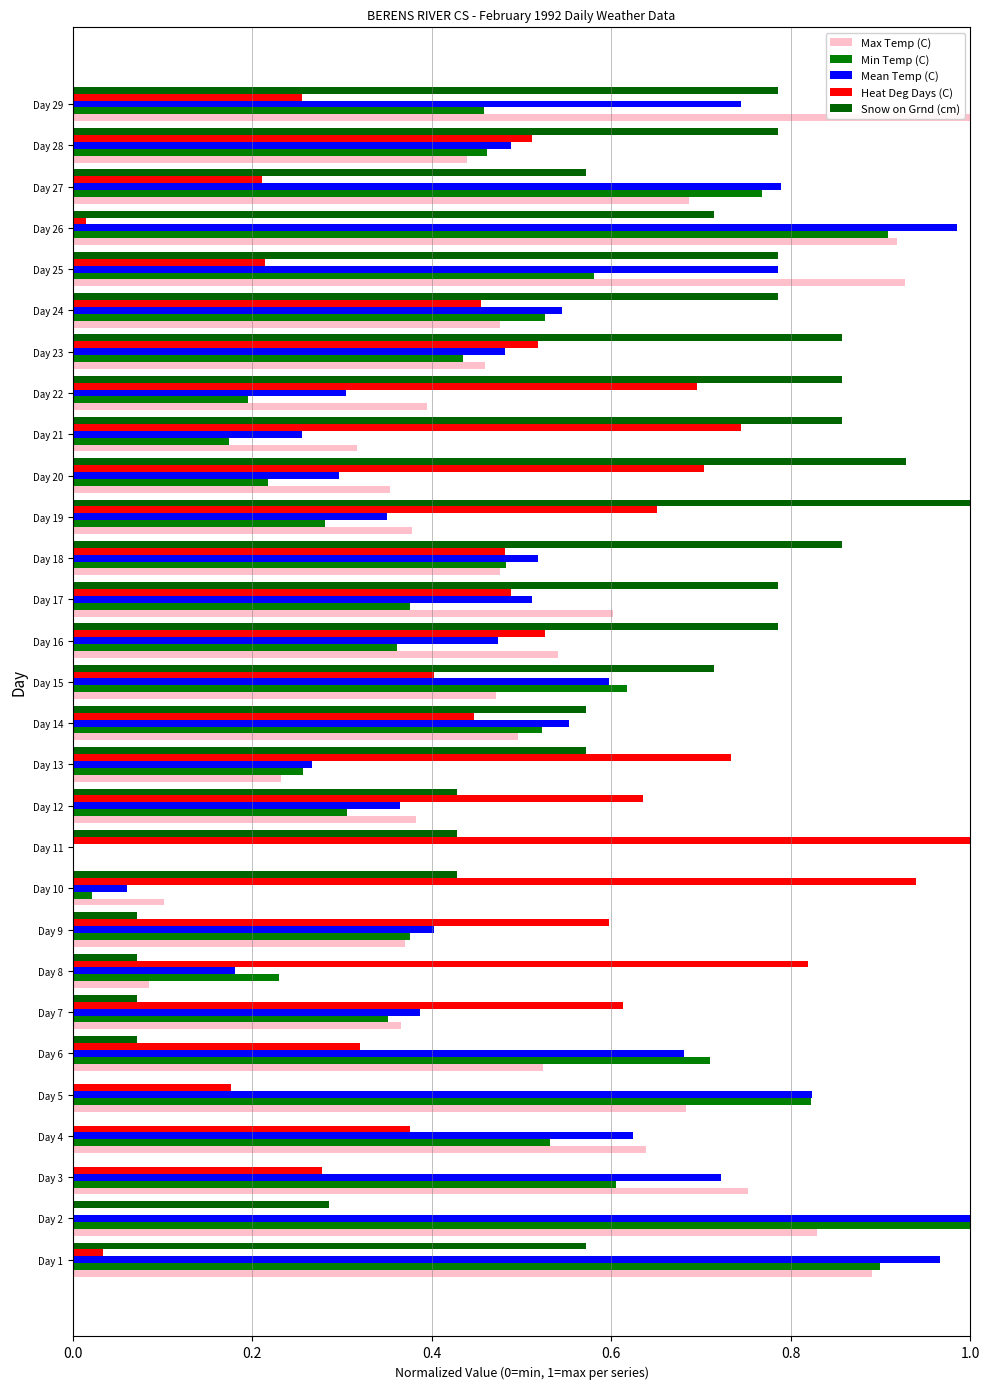

Reading left to right, what are all the values shown in this chart?

Max Temp (C): 0.9	0.8	0.8	0.6	0.7	0.5	0.4	0.1	0.4	0.1	0.0	0.4	0.2	0.5	0.5	0.5	0.6	0.5	0.4	0.4	0.3	0.4	0.5	0.5	0.9	0.9	0.7	0.4	1.0
Min Temp (C): 0.9	1.0	0.6	0.5	0.8	0.7	0.4	0.2	0.4	0.0	0.0	0.3	0.3	0.5	0.6	0.4	0.4	0.5	0.3	0.2	0.2	0.2	0.4	0.5	0.6	0.9	0.8	0.5	0.5
Mean Temp (C): 1.0	1.0	0.7	0.6	0.8	0.7	0.4	0.2	0.4	0.1	0.0	0.4	0.3	0.6	0.6	0.5	0.5	0.5	0.3	0.3	0.3	0.3	0.5	0.5	0.8	1.0	0.8	0.5	0.7
Heat Deg Days (C): 0.0	0.0	0.3	0.4	0.2	0.3	0.6	0.8	0.6	0.9	1.0	0.6	0.7	0.4	0.4	0.5	0.5	0.5	0.7	0.7	0.7	0.7	0.5	0.5	0.2	0.0	0.2	0.5	0.3
Snow on Grnd (cm): 0.6	0.3	0.0	0.0	0.0	0.1	0.1	0.1	0.1	0.4	0.4	0.4	0.6	0.6	0.7	0.8	0.8	0.9	1.0	0.9	0.9	0.9	0.9	0.8	0.8	0.7	0.6	0.8	0.8